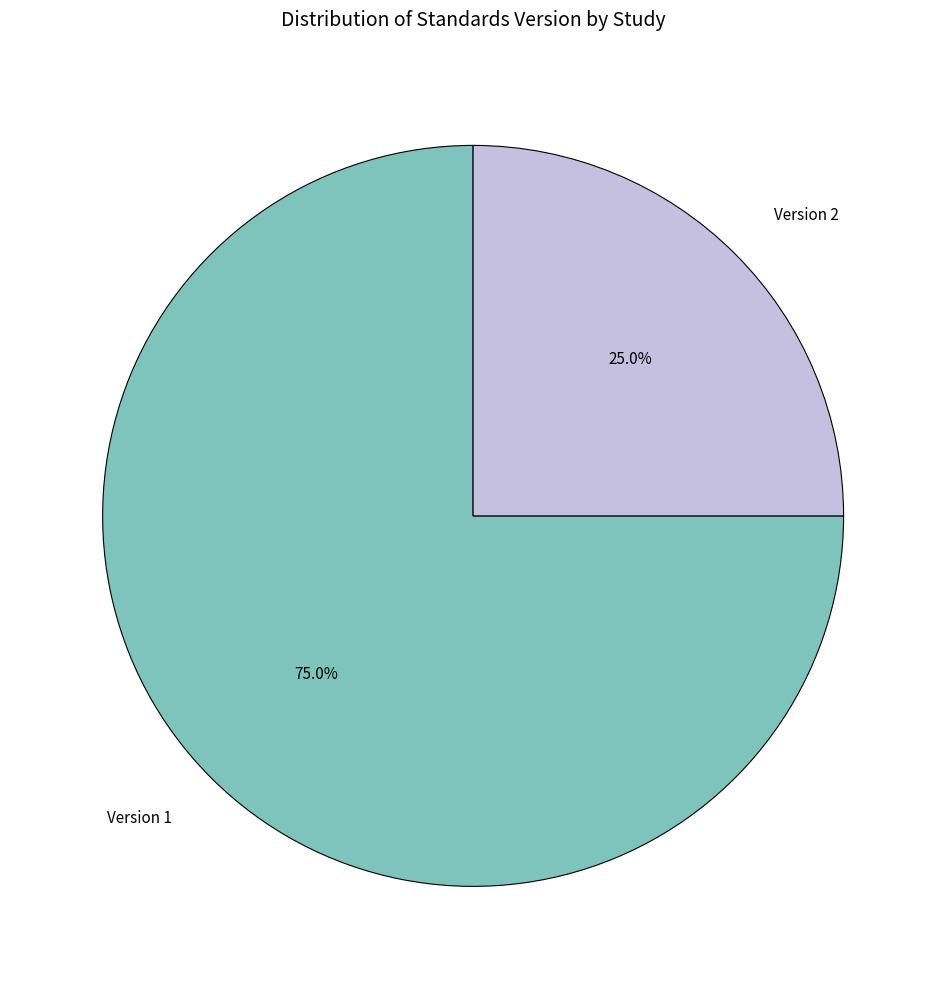

Which category has the smallest portion of the pie?

Version 2